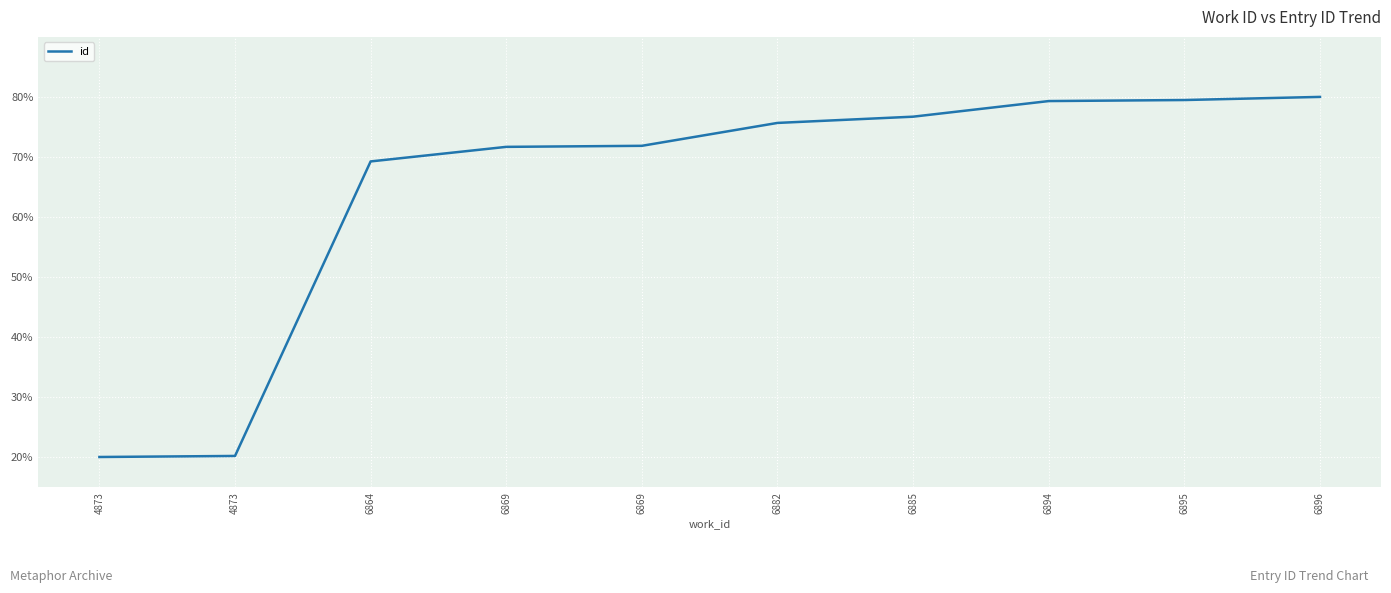

Rank the categories by value from highest to lowest.

6896, 6895, 6894, 6885, 6882, 6869, 6869, 6864, 4873, 4873